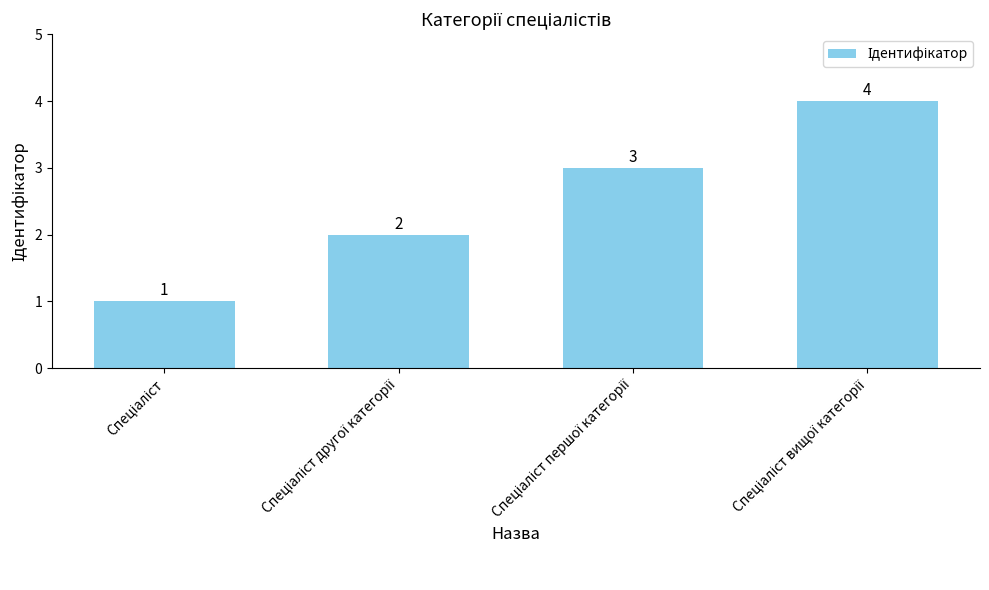

How many distinct data groups are displayed?

1